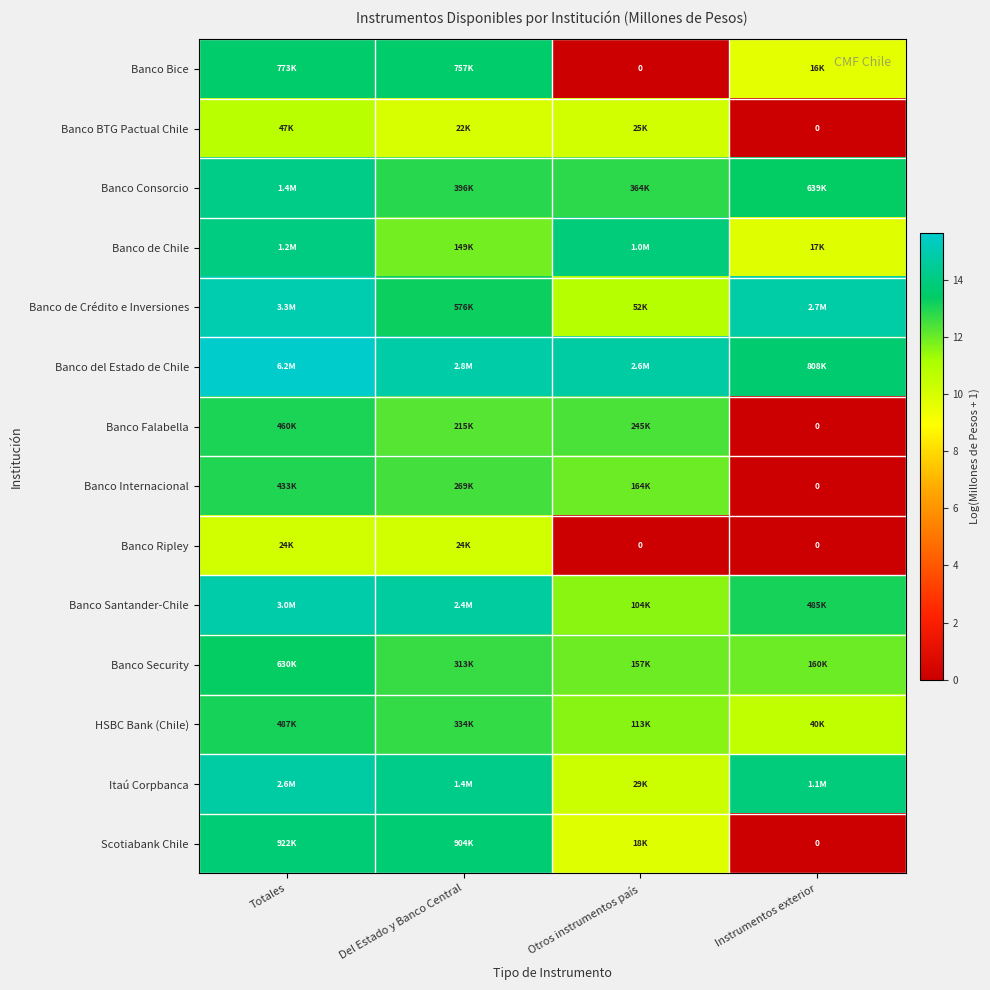

What is the average value of the Banco Bice series?

9.2